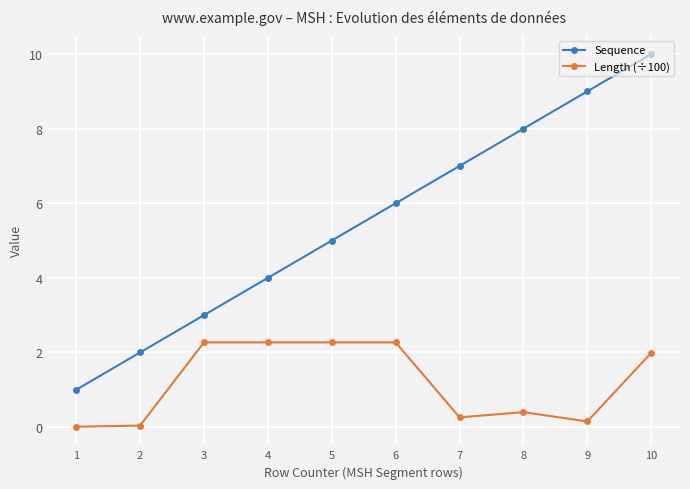

Rank the series at 3 from lowest to highest value.

Length (÷100), Sequence